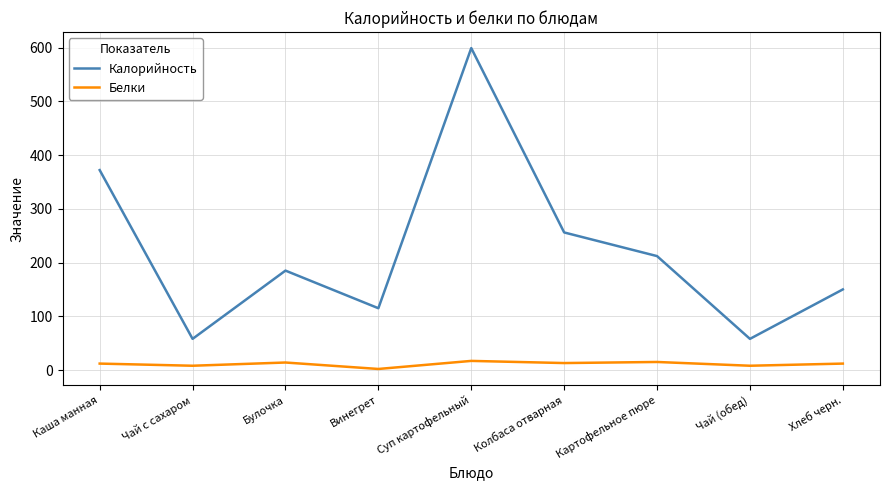

How many distinct data groups are displayed?

2